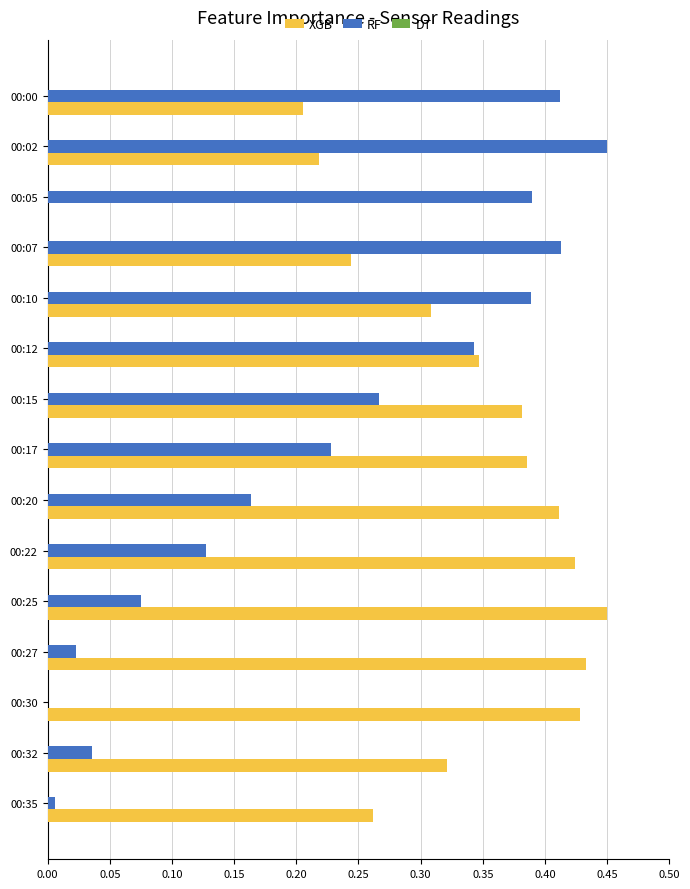

Is it true that XGB equals 0.1 at 00:25?

False